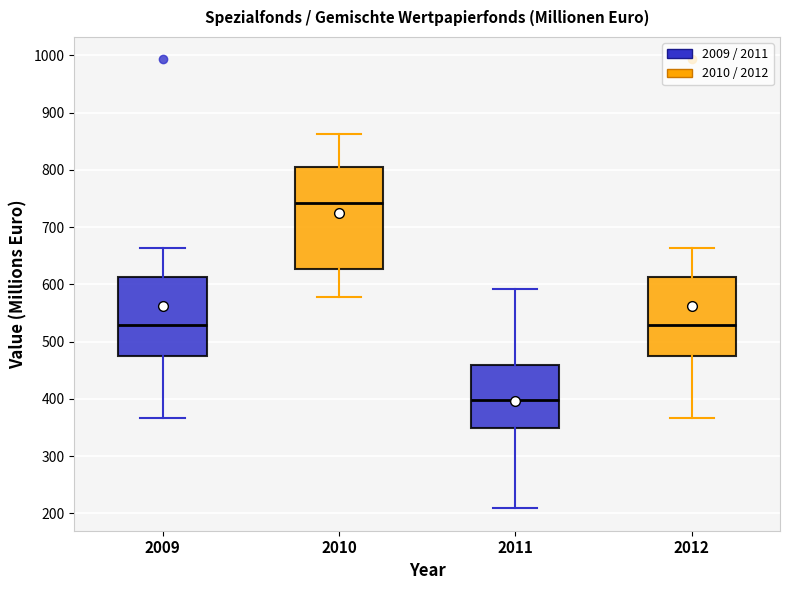

Where does the upper whisker of the box at x = 2011 end on the y-axis? The values are not printed on the chart, so give them approximately, as read against the axis.

590